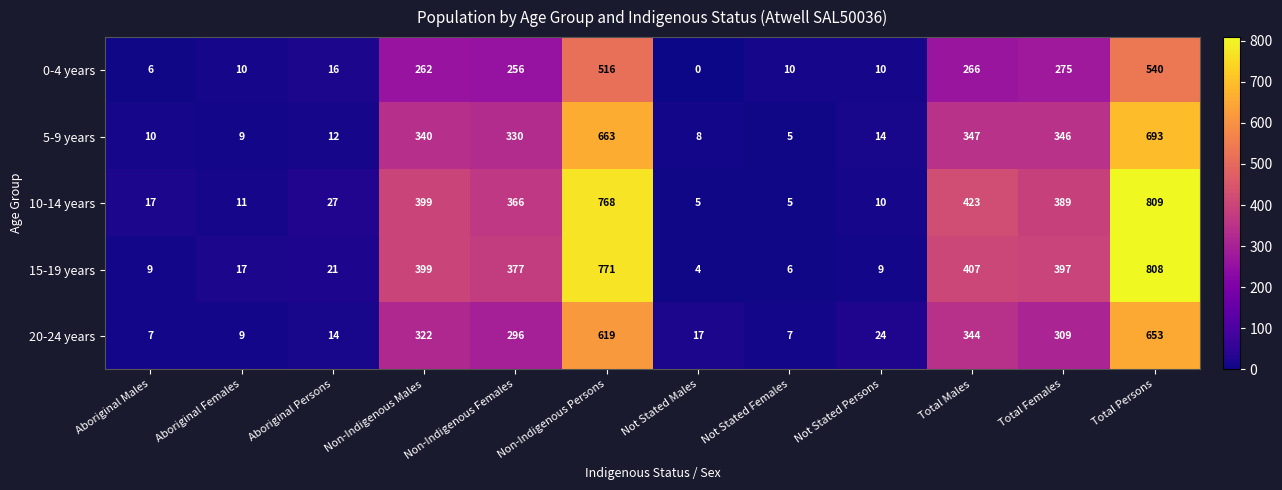

What is the difference between the highest and lowest values at Not Stated Females?

5